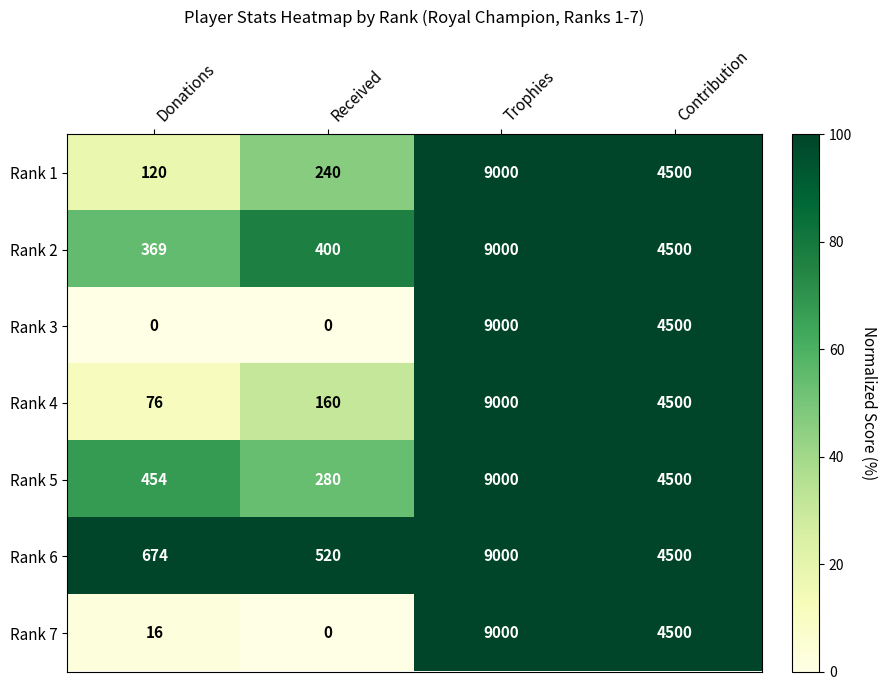

Read the Rank 5 value at Received, to the nearest 100.

300